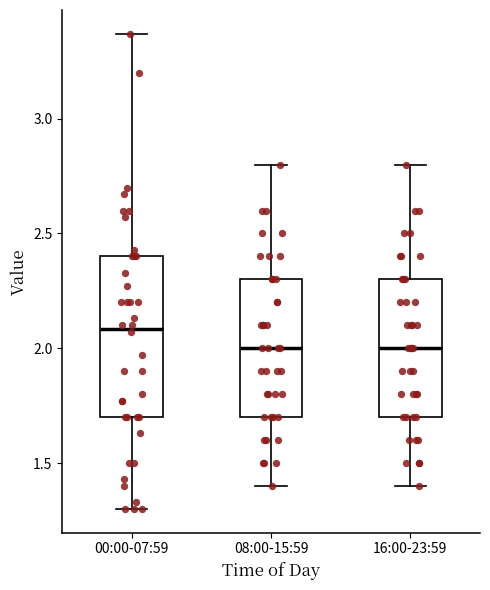

Where does the median line of the box for 16:00-23:59 sit on the y-axis? The values are not printed on the chart, so give them approximately, as read against the axis.

2.00